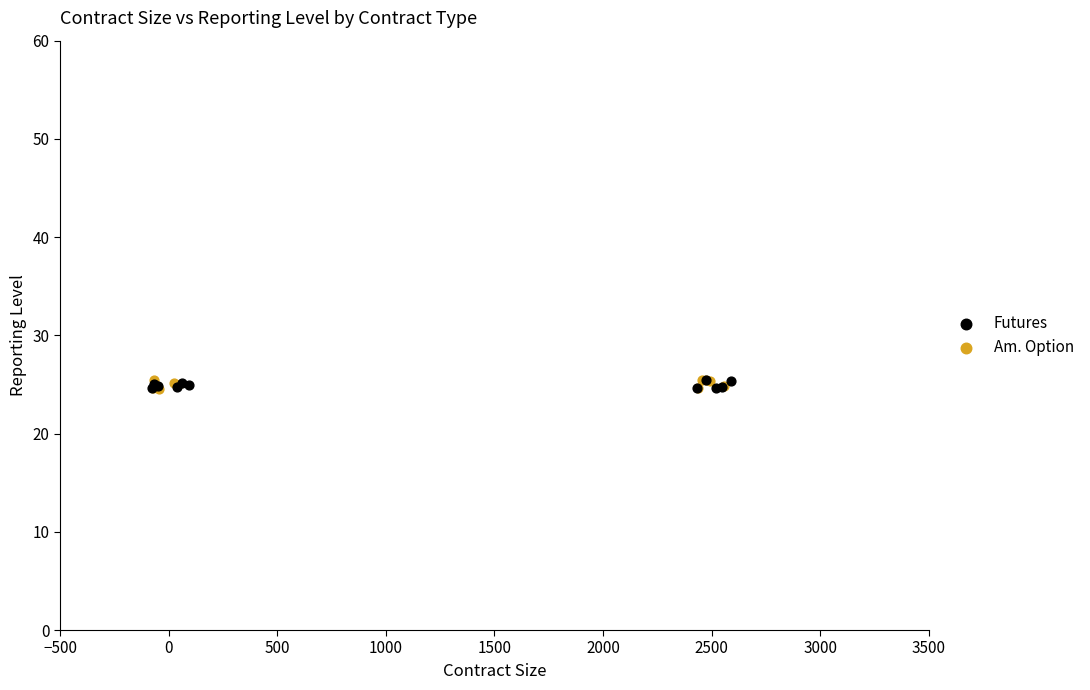

Which series has the largest Y range (max minus min)?

Am. Option